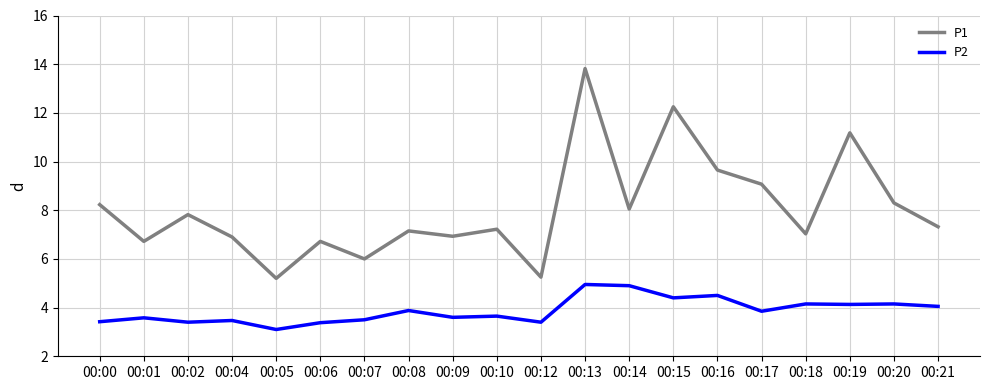

How many lines are shown in the chart?

2